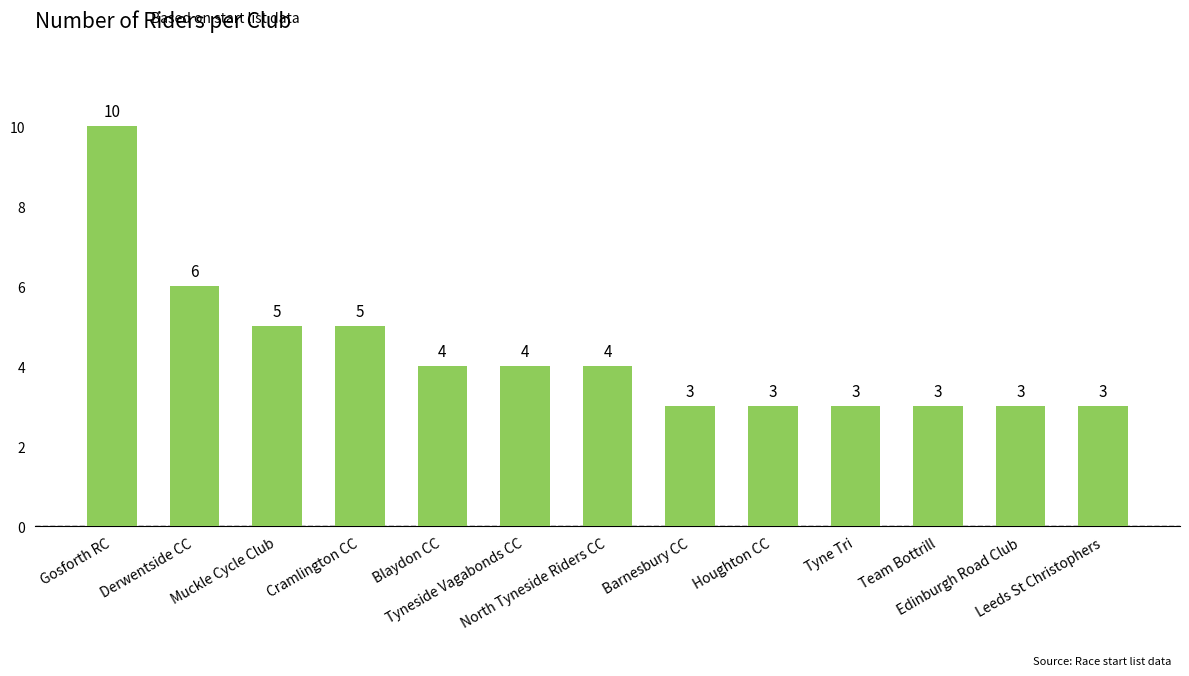

At which label does the data first exceed 4?

Gosforth RC